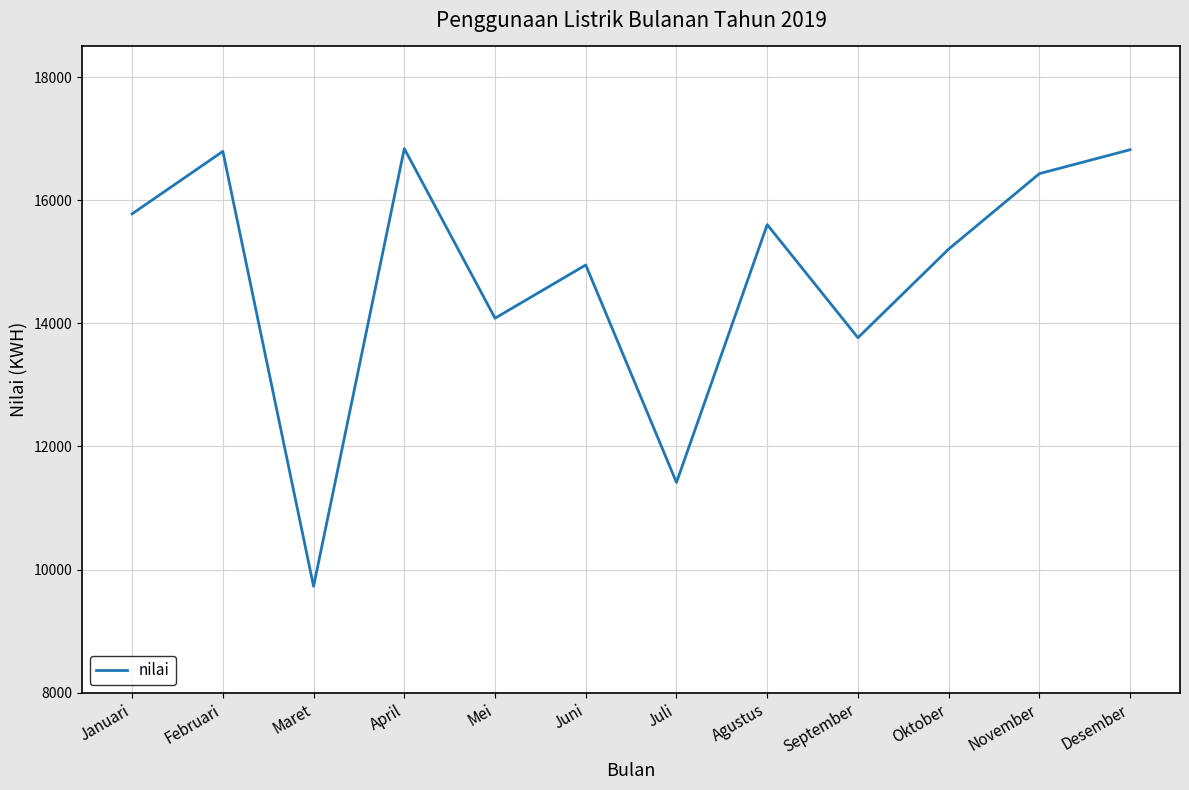

How many interior local peaks (higher than both neighbors) does the data have?

4